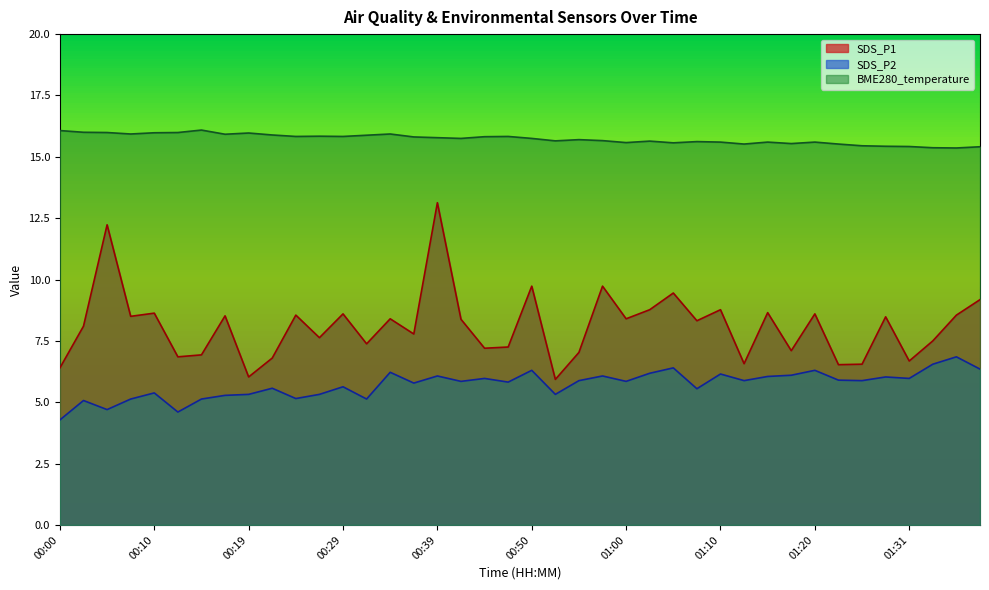

What is the minimum value for SDS_P2?

4.3